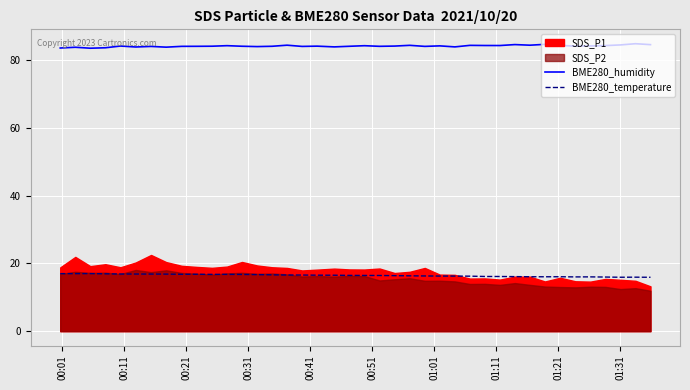

What is the highest value of the BME280_humidity series?

84.9